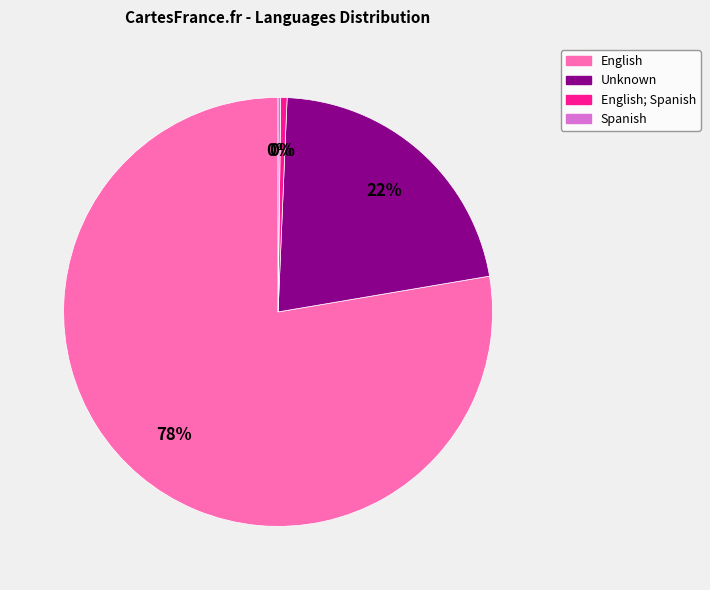

Does any single category account for the majority?

Yes